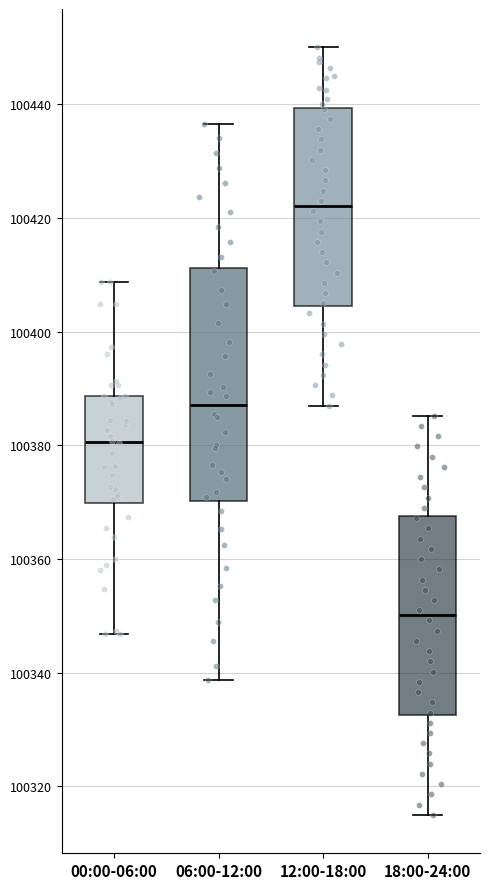

Reading left to right, read every box against the y-axis: the position of its median line, the range the box covers, and the ends of its whiskers. The values are not printed on the chart, so give them approximately, as read against the axis.

00:00-06:00: median 100380, box 100370 to 100388, whiskers 100346 to 100408
06:00-12:00: median 100388, box 100370 to 100412, whiskers 100338 to 100436
12:00-18:00: median 100422, box 100404 to 100440, whiskers 100388 to 100450
18:00-24:00: median 100350, box 100332 to 100368, whiskers 100316 to 100386